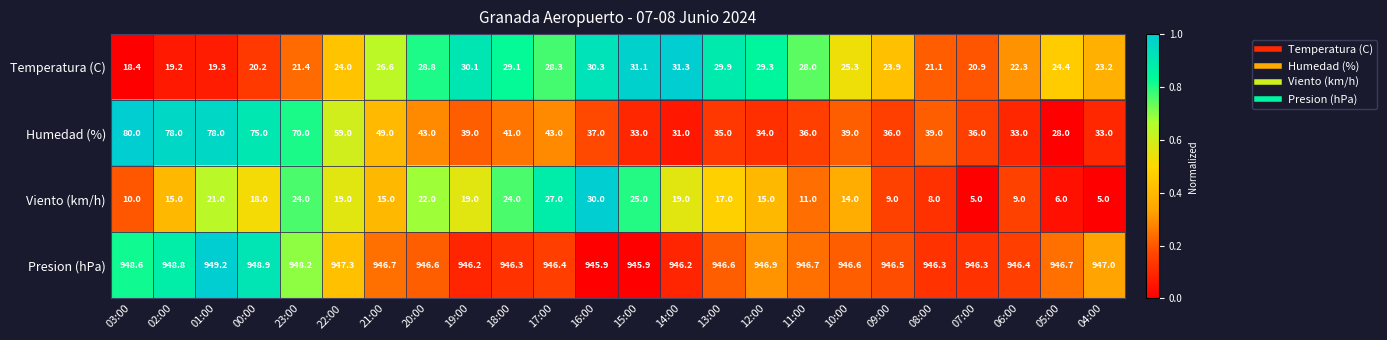

At which category is the sum across all series the highest?

01:00